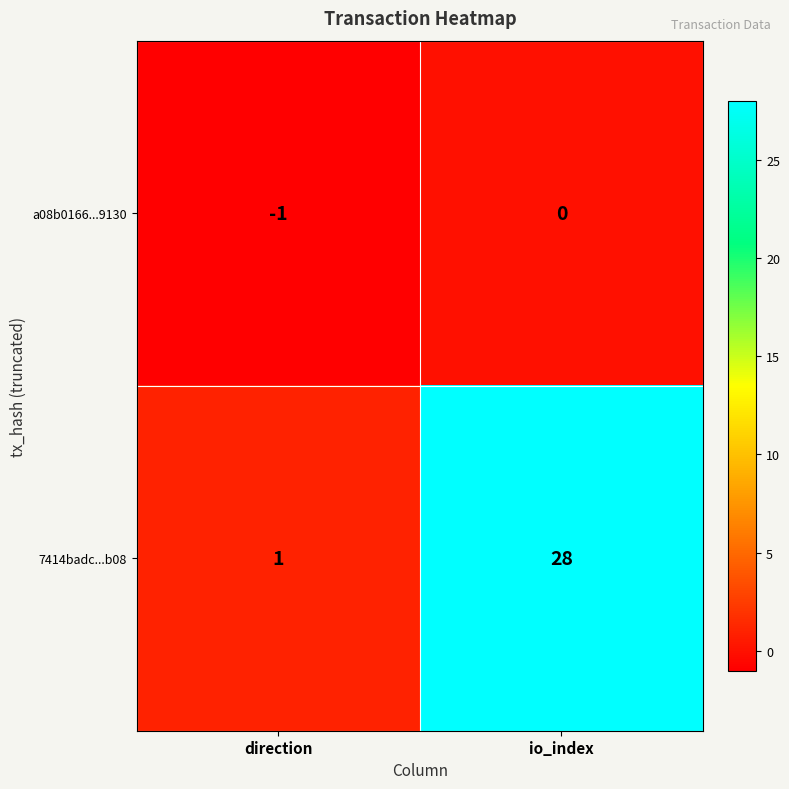

Which label corresponds to the largest value in the chart?

io_index